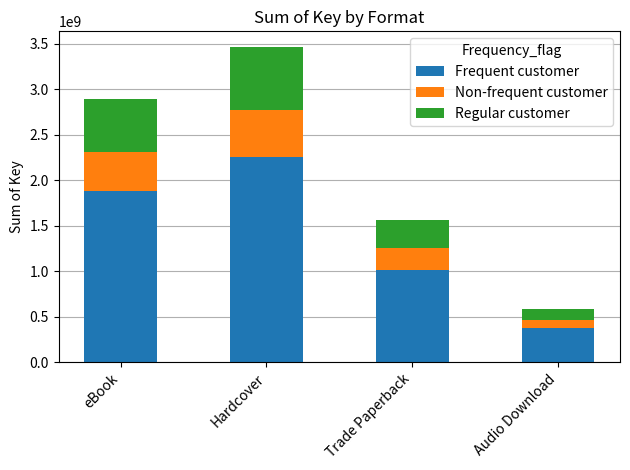

What is the sum of the Frequent customer values at Trade Paperback and Hardcover?

3268918261.1